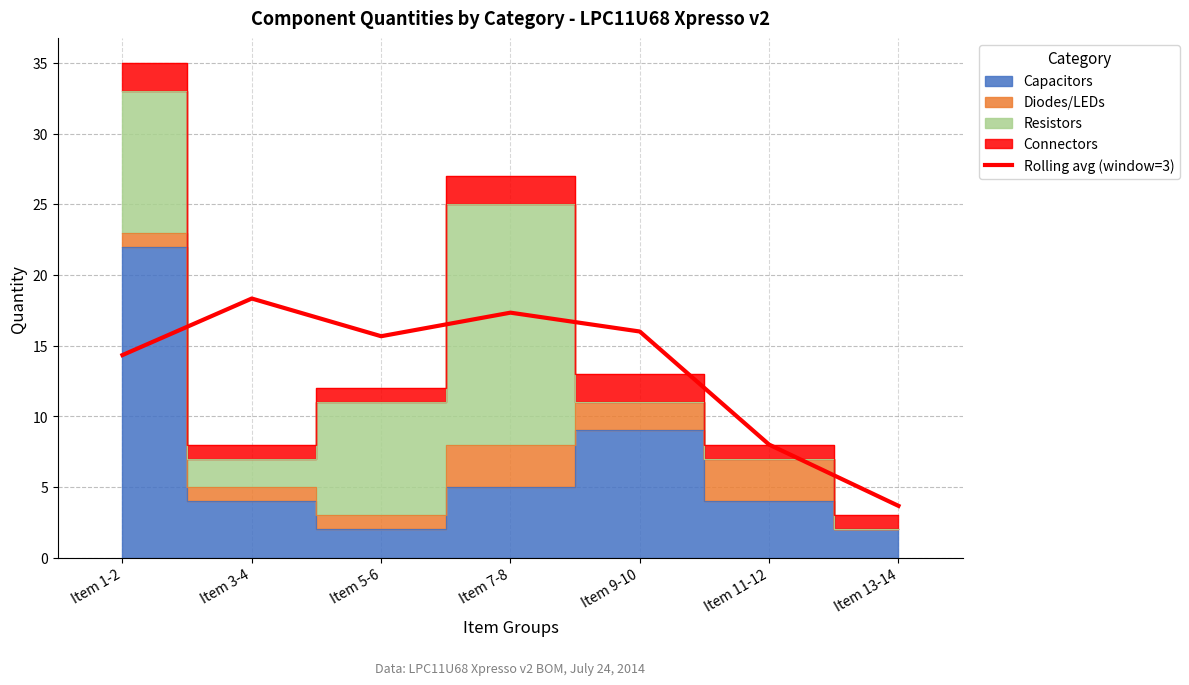

Reading right to left, extract all data points from this chart.

Item 13-14=3.7	Item 11-12=8.0	Item 9-10=16.0	Item 7-8=17.3	Item 5-6=15.7	Item 3-4=18.3	Item 1-2=14.3